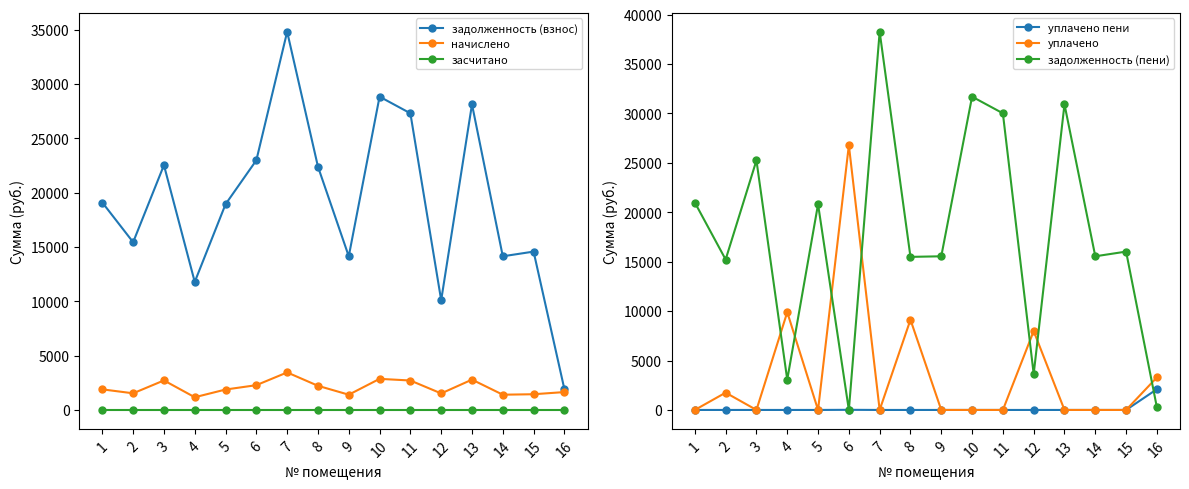

What is the spread (max minus min) of values at 1?

20989.3